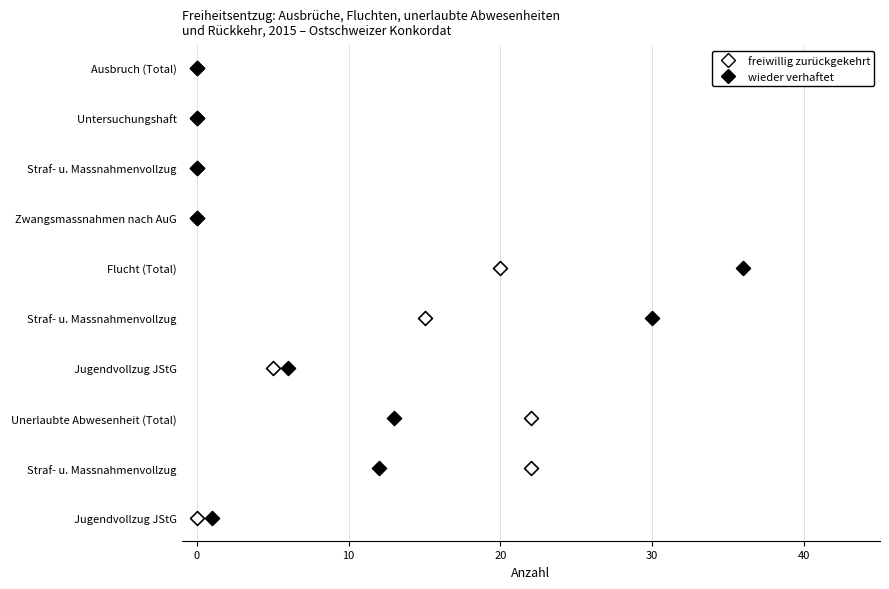

What are all the series names shown in the legend?

freiwillig zurückgekehrt, wieder verhaftet